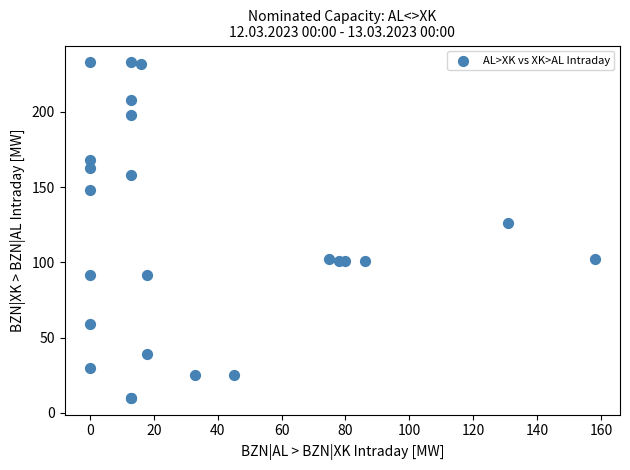

What Y value in the scatter plot is closest to 121?

126